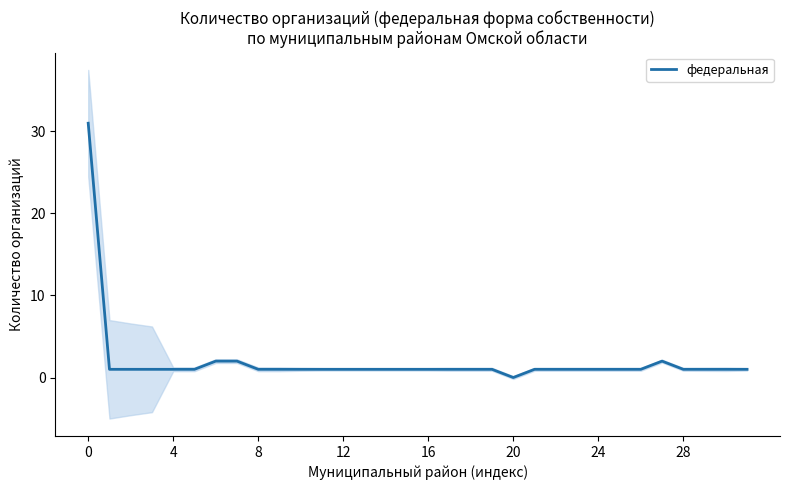

How many distinct data groups are displayed?

1